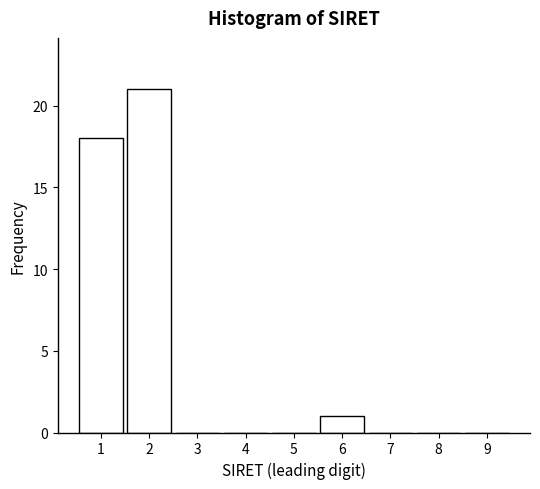

Reading right to left, transcribe all the data shown in this chart.

9=0	8=0	7=0	6=1	5=0	4=0	3=0	2=21	1=18